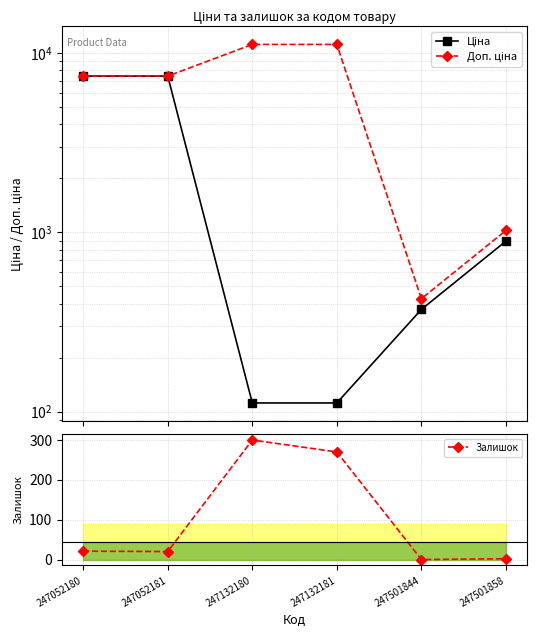

Between 247132180 and 247501844, which series saw the biggest shift?

Доп. ціна